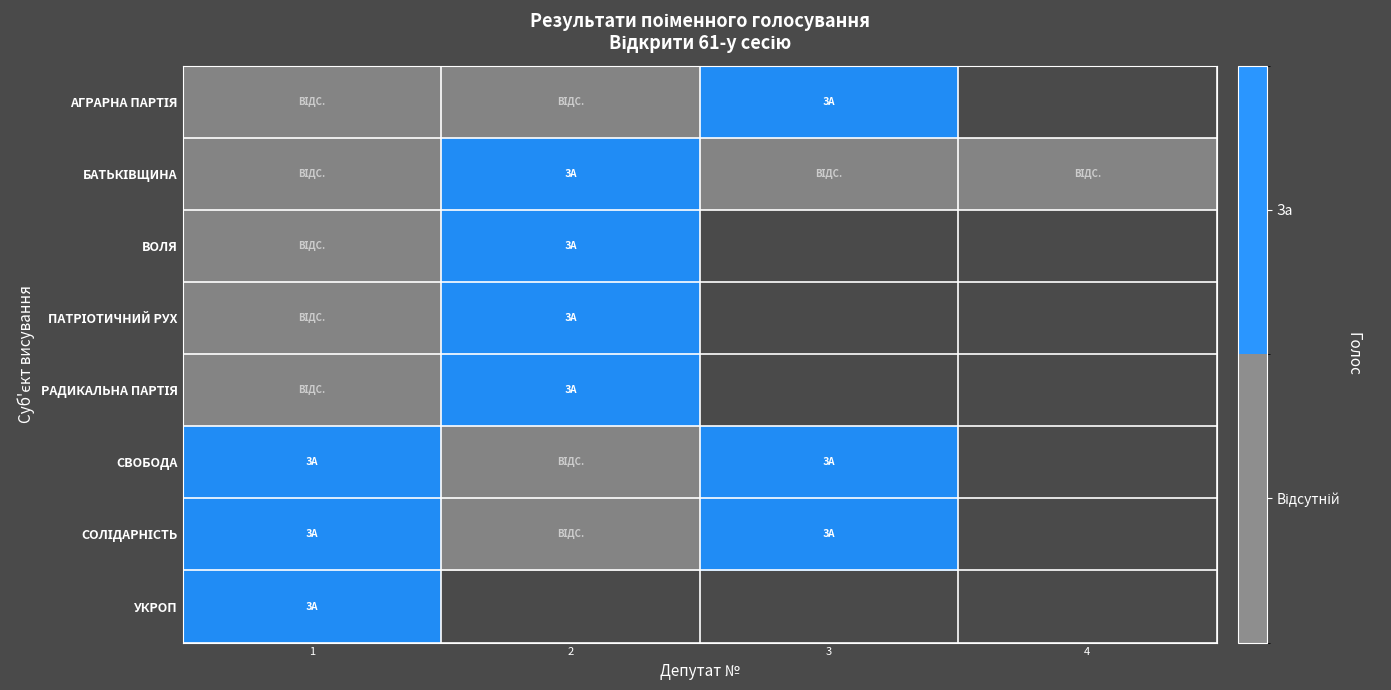

At which category is the sum across all series the highest?

1